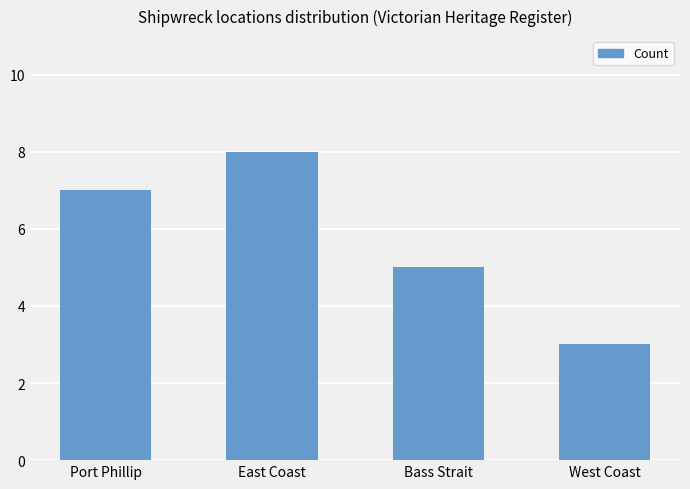

Reading left to right, transcribe all the data shown in this chart.

Port Phillip=7	East Coast=8	Bass Strait=5	West Coast=3